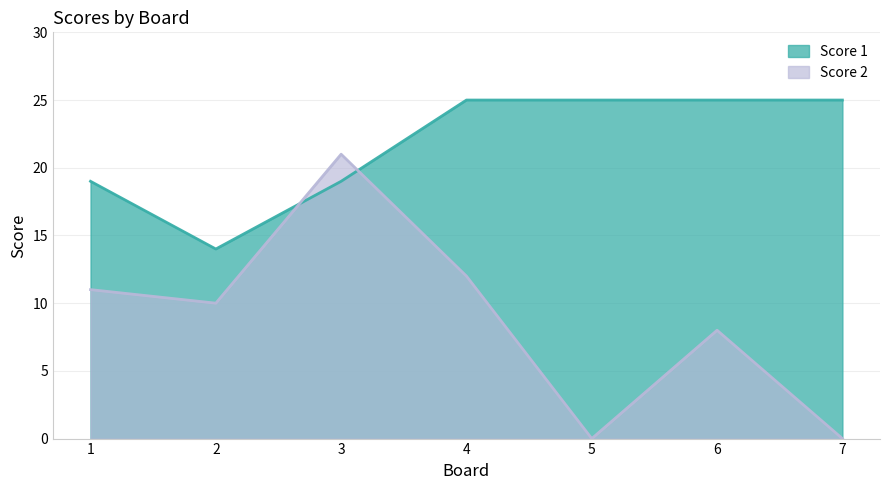

Which category has the highest value in the Score 1 series?

4